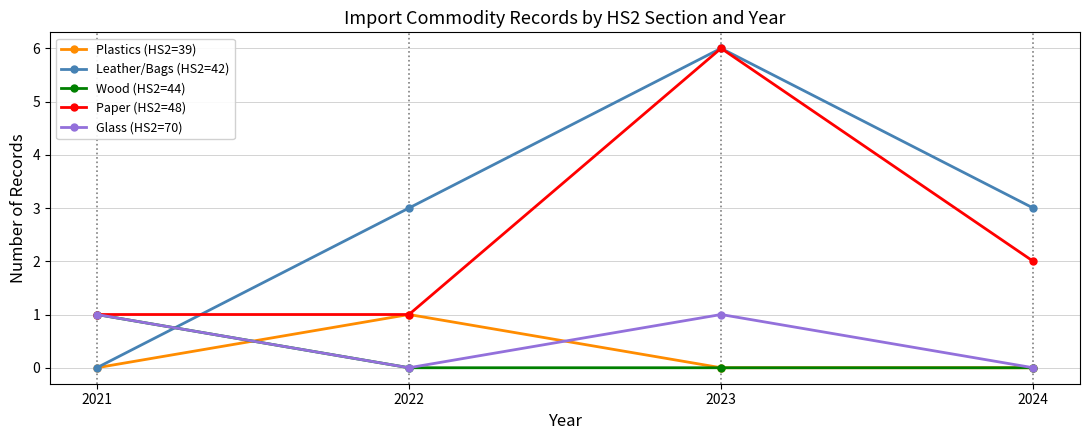

At which category does the chart reach its peak across all series?

2023